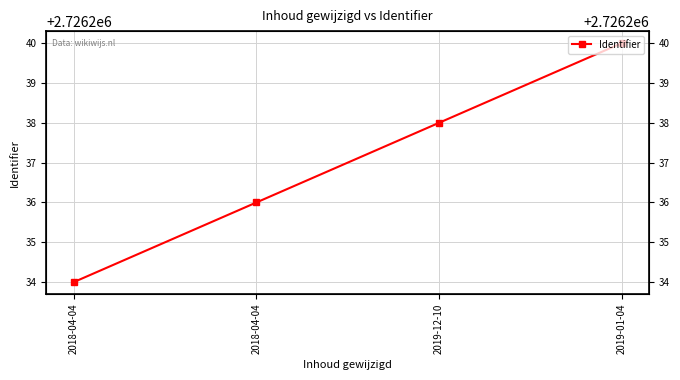

What is the minimum value shown in the chart?

2726234